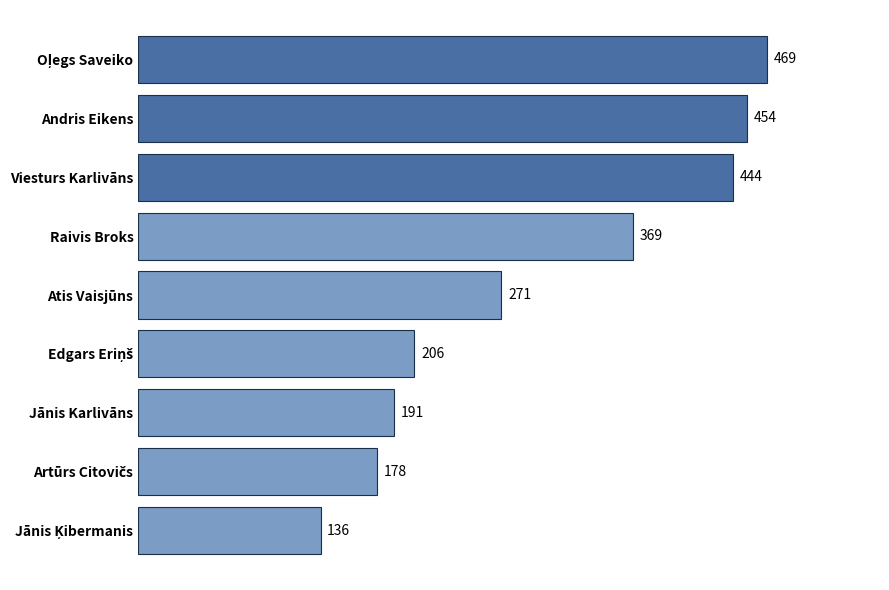

Does the chart contain stacked bars?

No